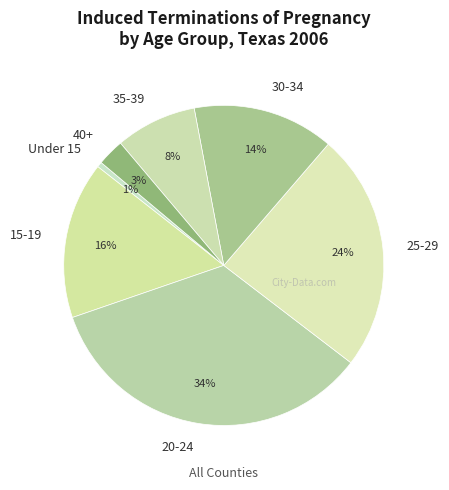

Count the number of slices in the pie.

7